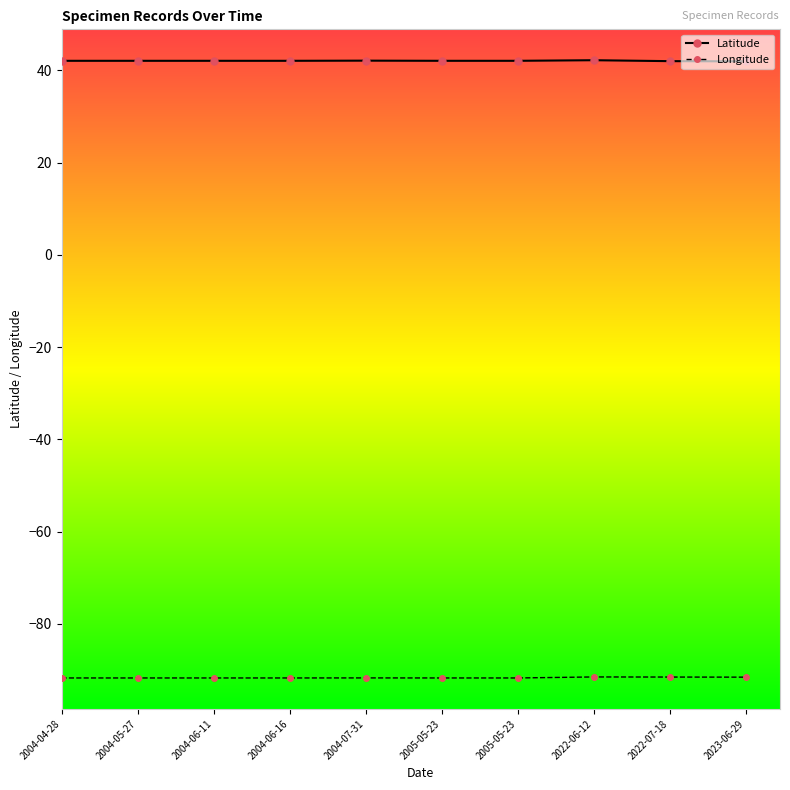

Reading left to right, extract all data points from this chart.

Latitude: 42.1	42.1	42.1	42.1	42.1	42.1	42.1	42.2	42.0	42.0
Longitude: -91.8	-91.8	-91.8	-91.8	-91.8	-91.8	-91.8	-91.5	-91.6	-91.6